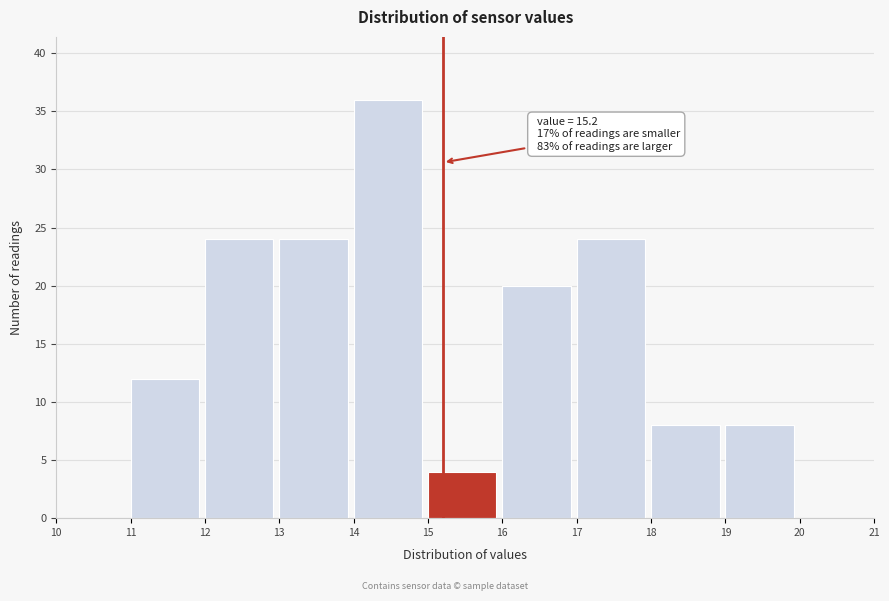

Which range on the x-axis has the tallest bar?

14 to 15